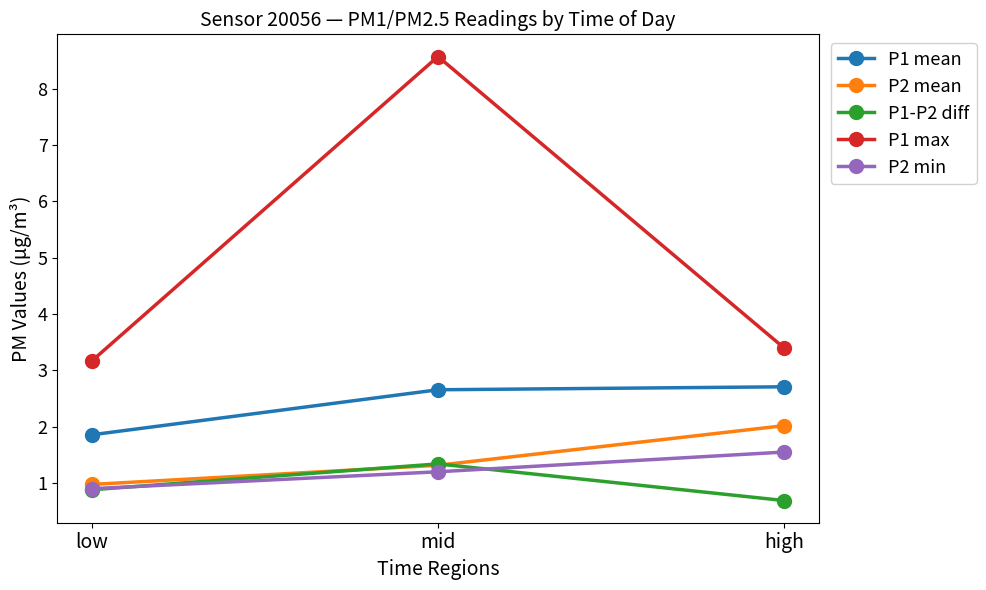

How many values in the P2 mean series exceed 1?

2